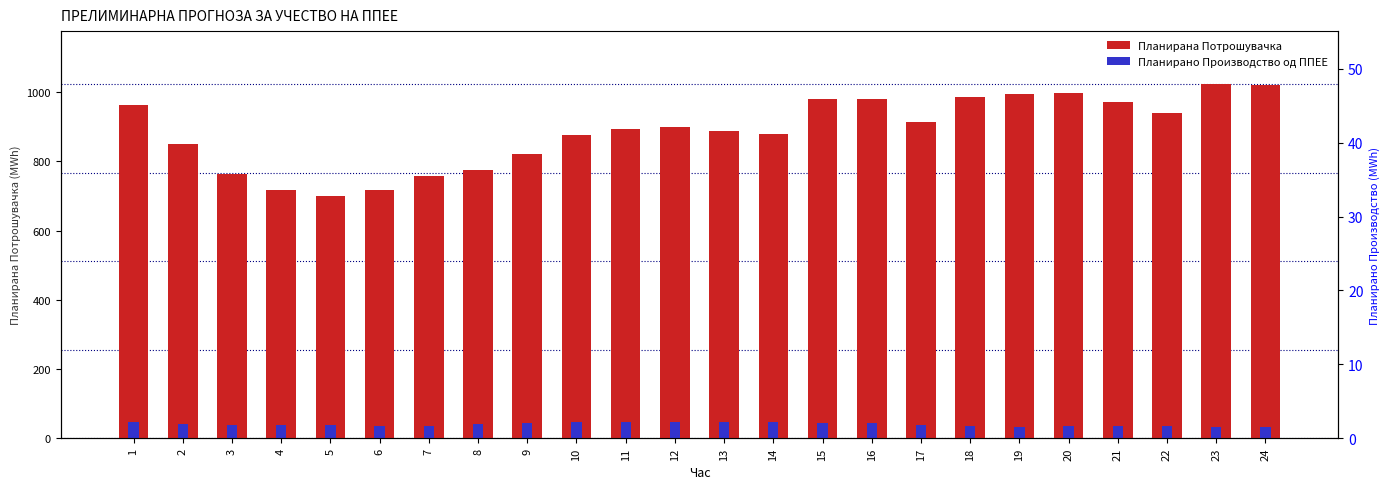

What is the difference between the highest and lowest values at 6?

681.5